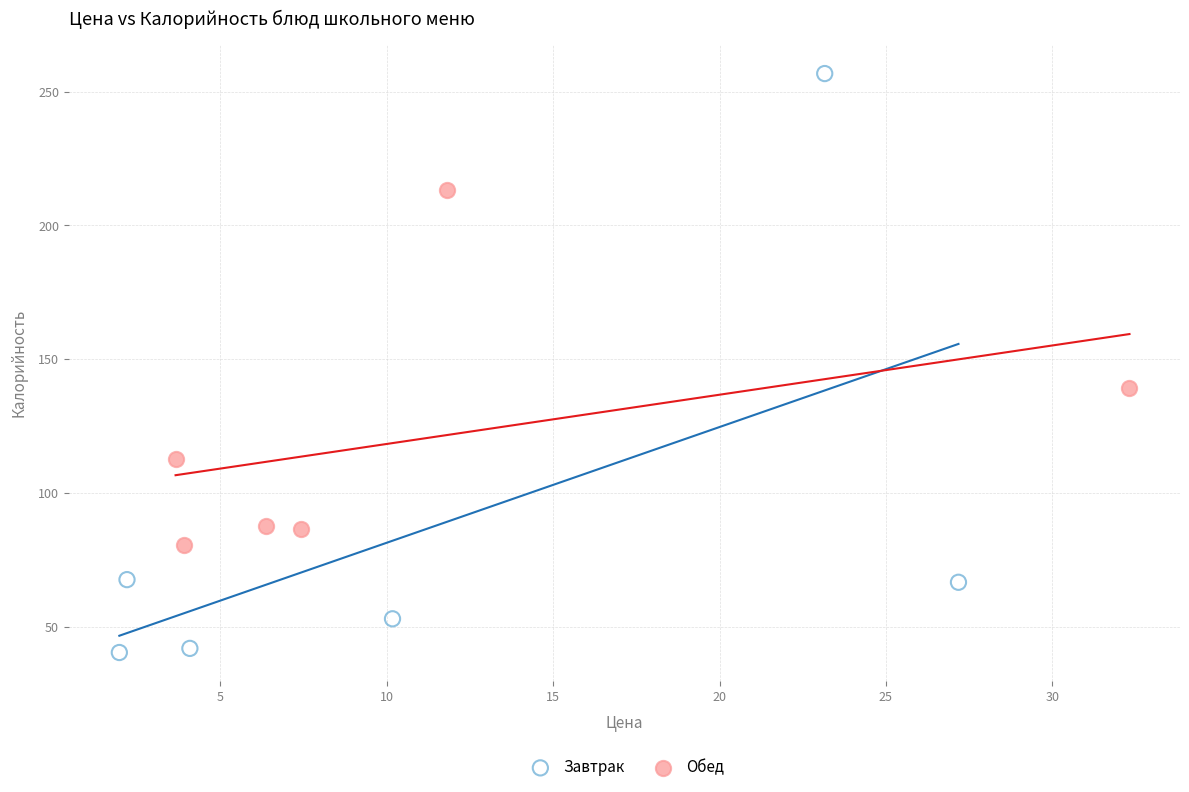

Which series reaches the maximum Y coordinate?

Завтрак